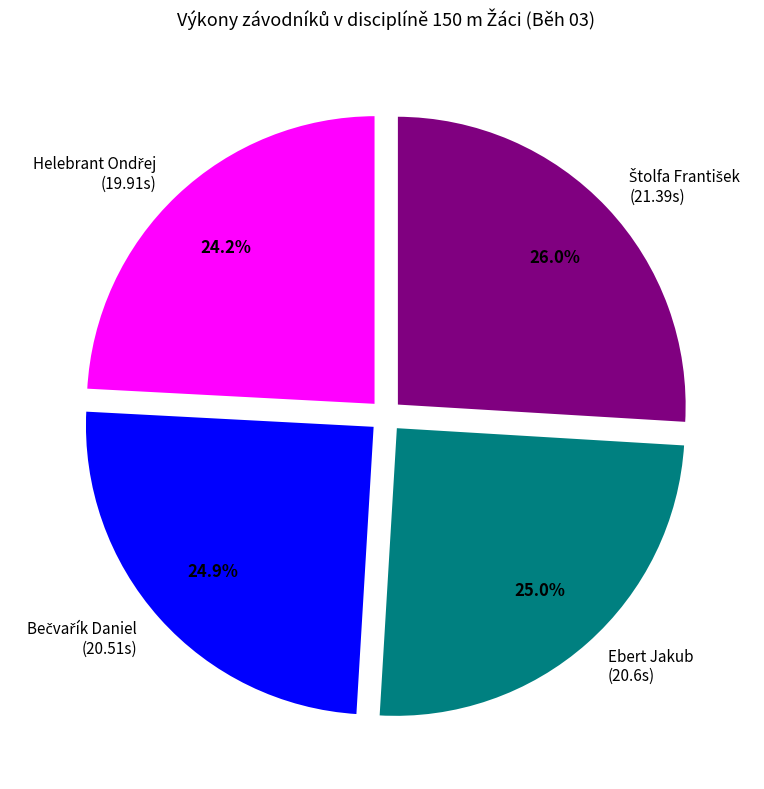

Does Ebert Jakub (20.6s) account for over 50% of the chart?

No